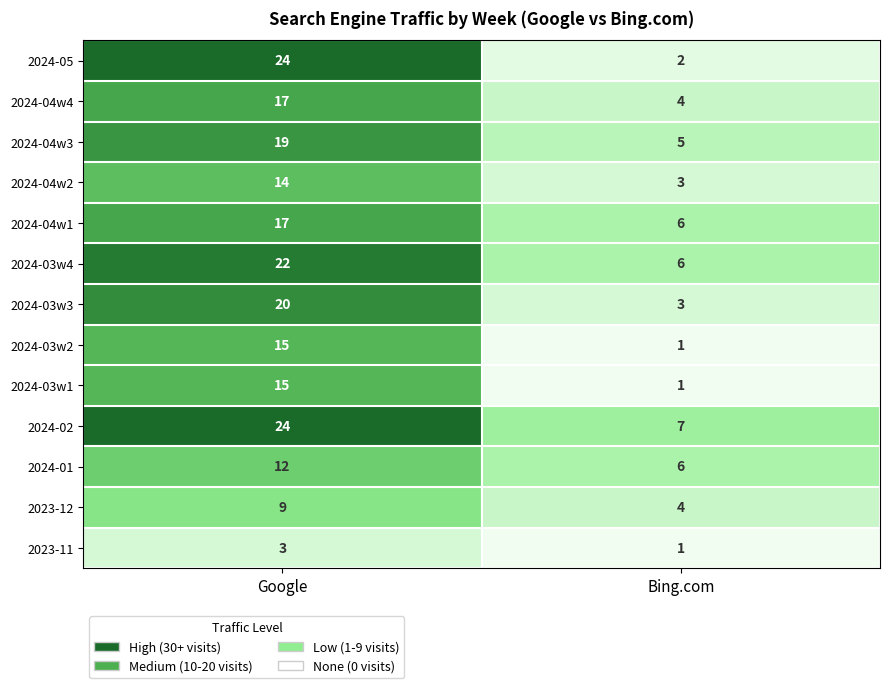

True or false: 2024-04w3 has a value of 19 at Google.

True